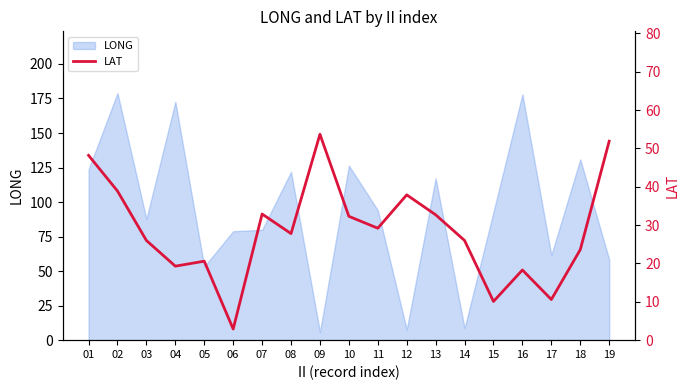

At which label does the data first exceed 27?

01